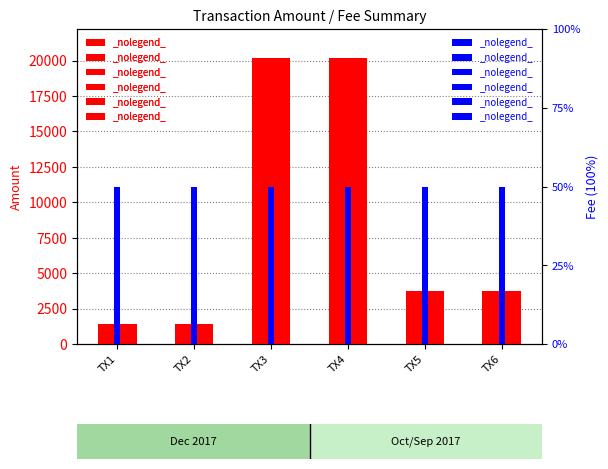

Rank the series by their maximum value, from lowest to highest.

Fee, Amount